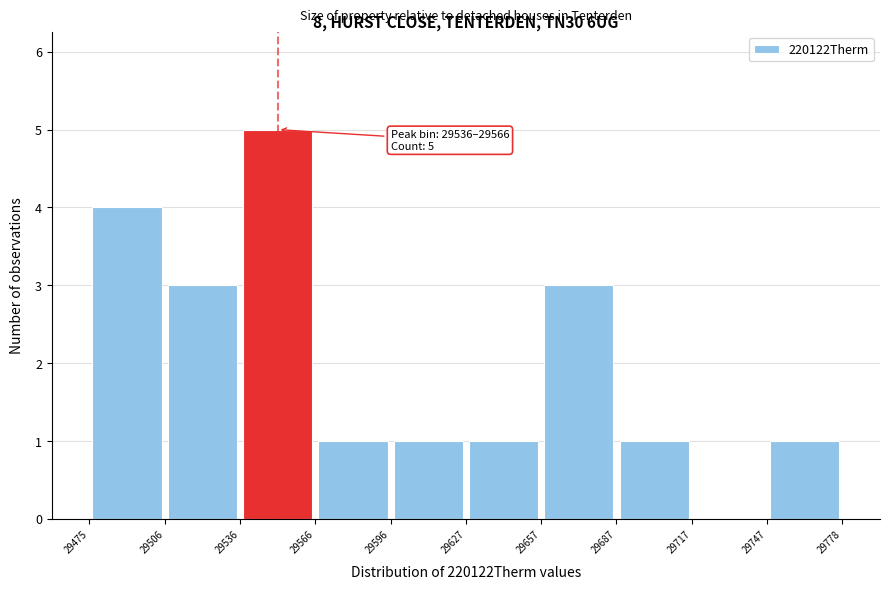

Over which range of the x-axis is the bar tallest?

29536 to 29566